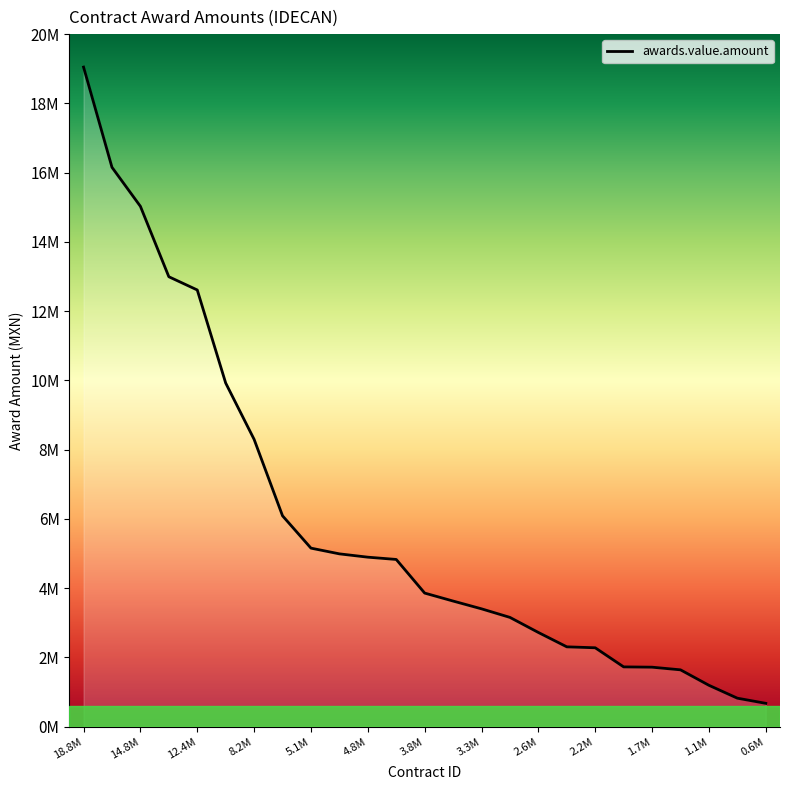

Does the chart display data point markers on the line(s)?

No